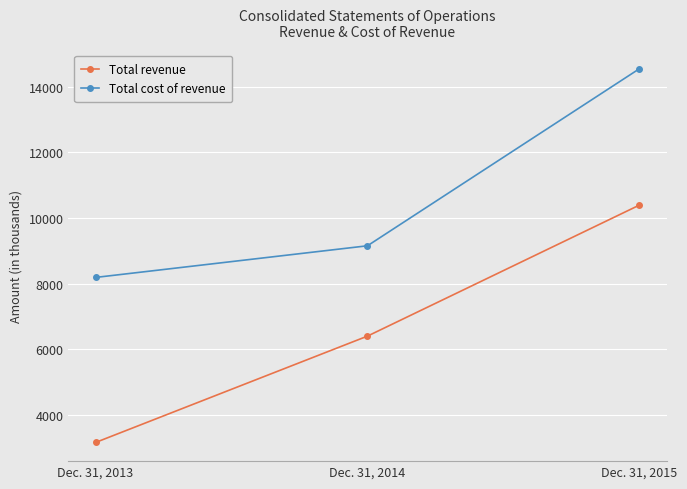

Does the chart have visible grid lines?

Yes